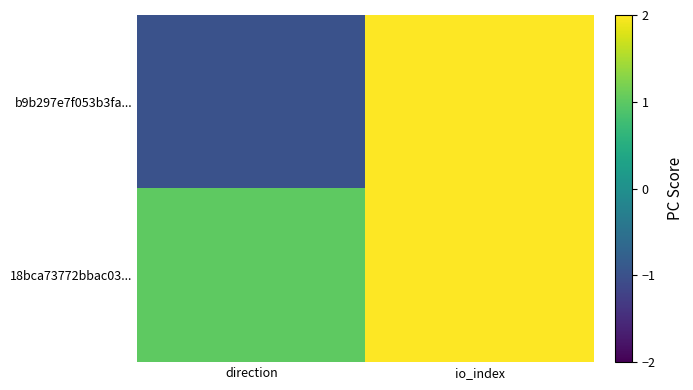

Which category has the highest value across all series?

io_index